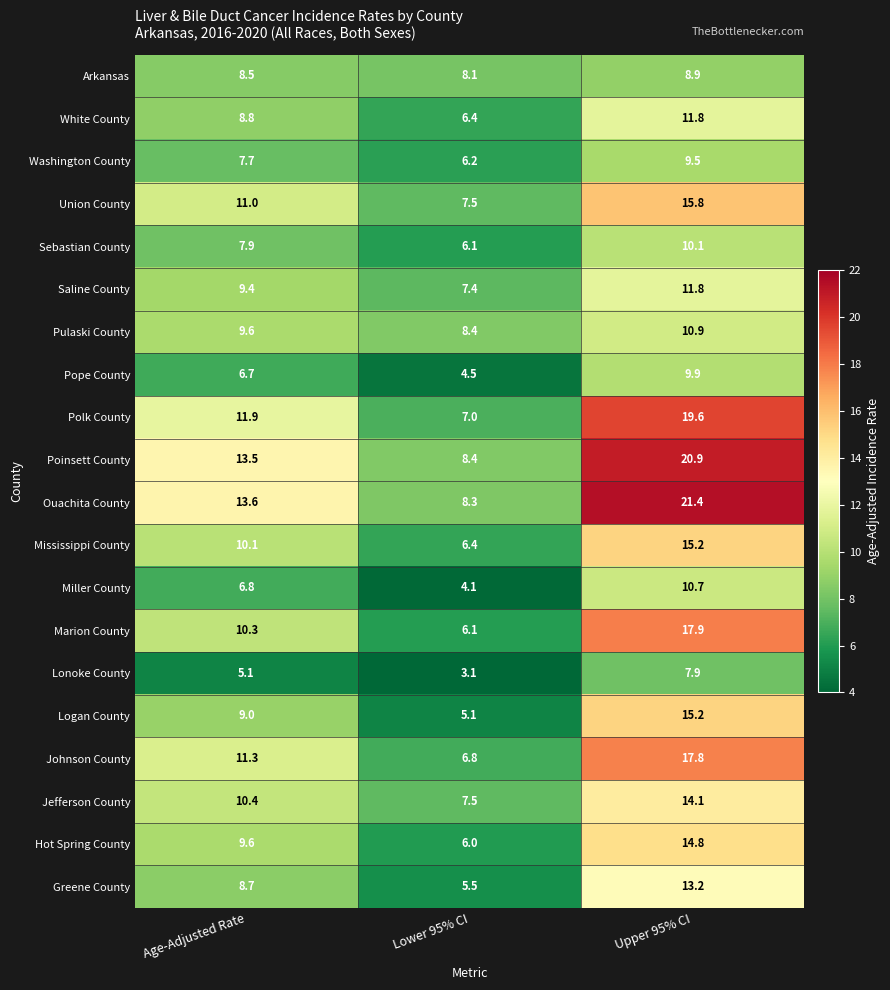

True or false: Miller County has a value of 10.7 at Upper 95% CI.

True